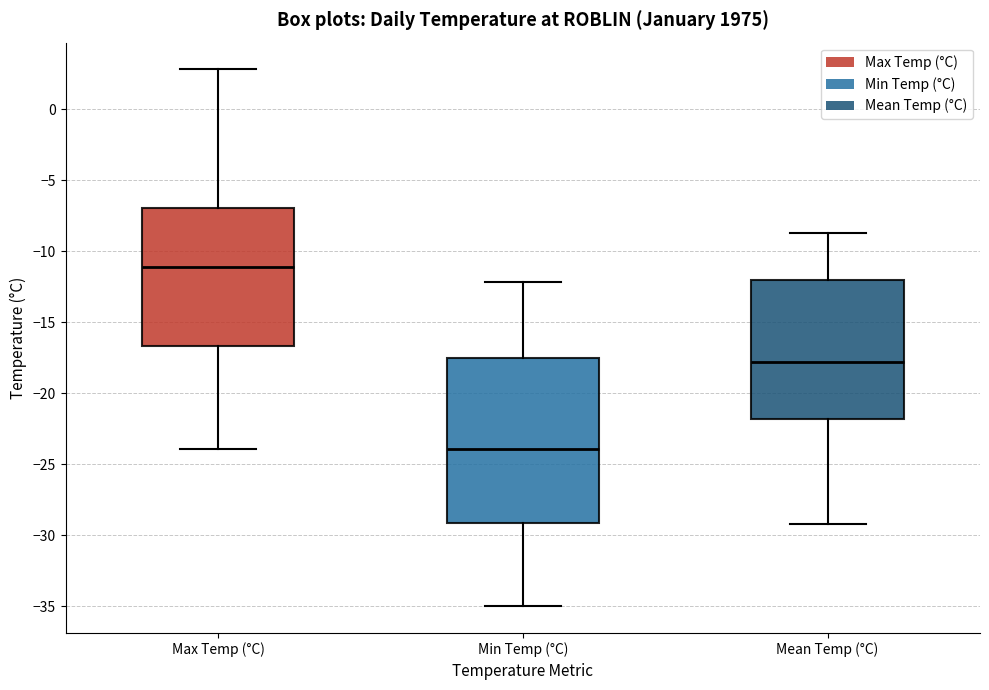

Where is the lower edge of the box for Mean Temp (°C) on the y-axis? The values are not printed on the chart, so give them approximately, as read against the axis.

-22.0